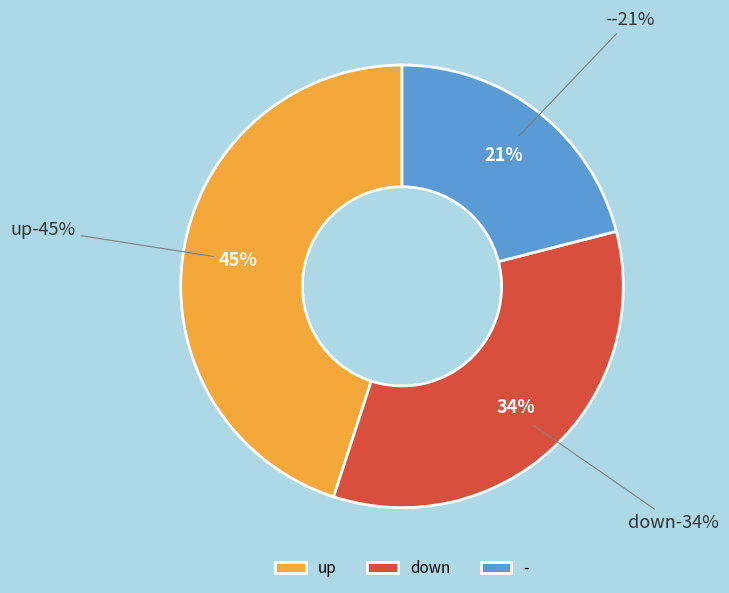

Is it true that down is 41% of the pie?

False